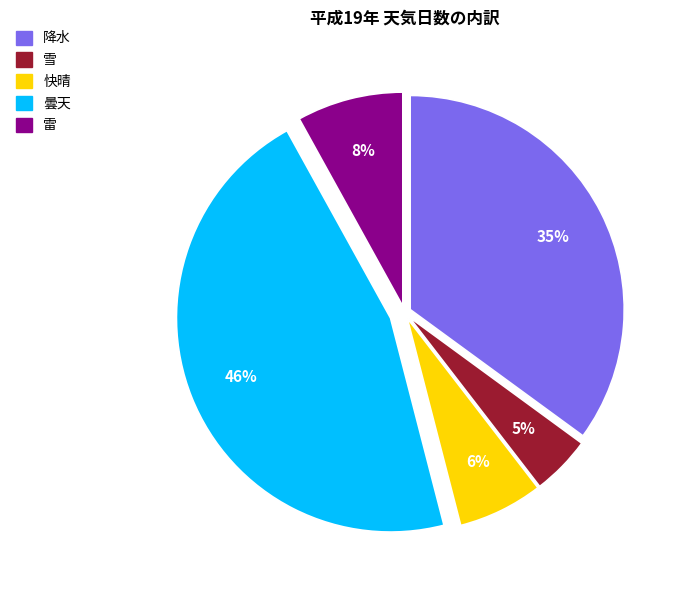

Does any single category account for the majority?

No